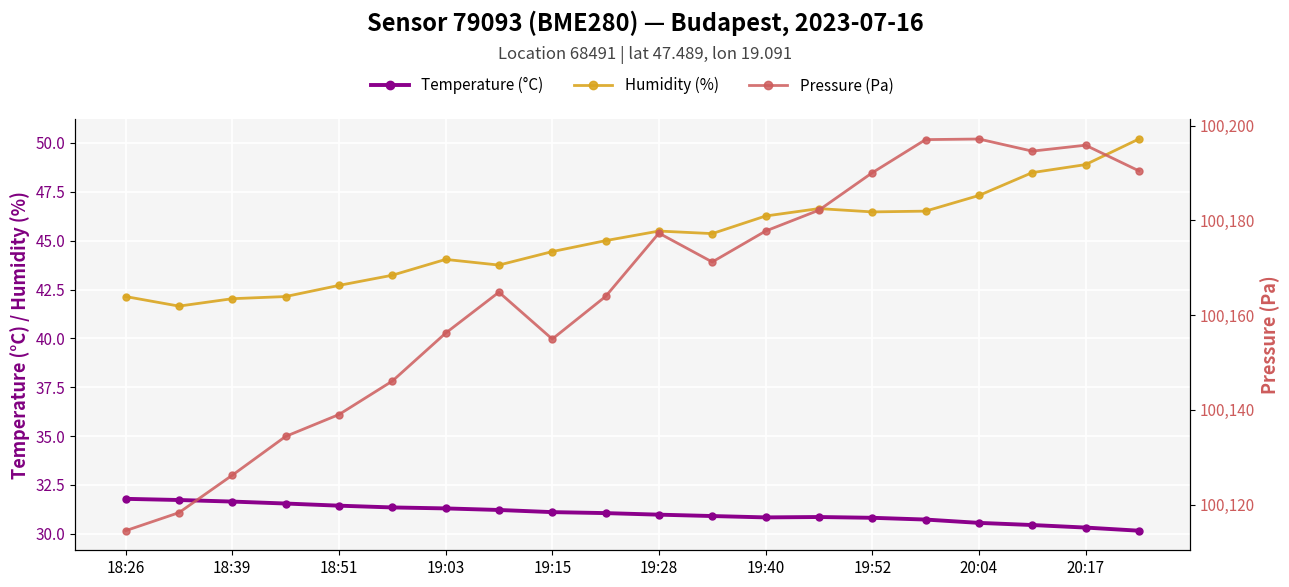

Rank the series by their maximum value, from highest to lowest.

Pressure (Pa), Humidity (%), Temperature (°C)